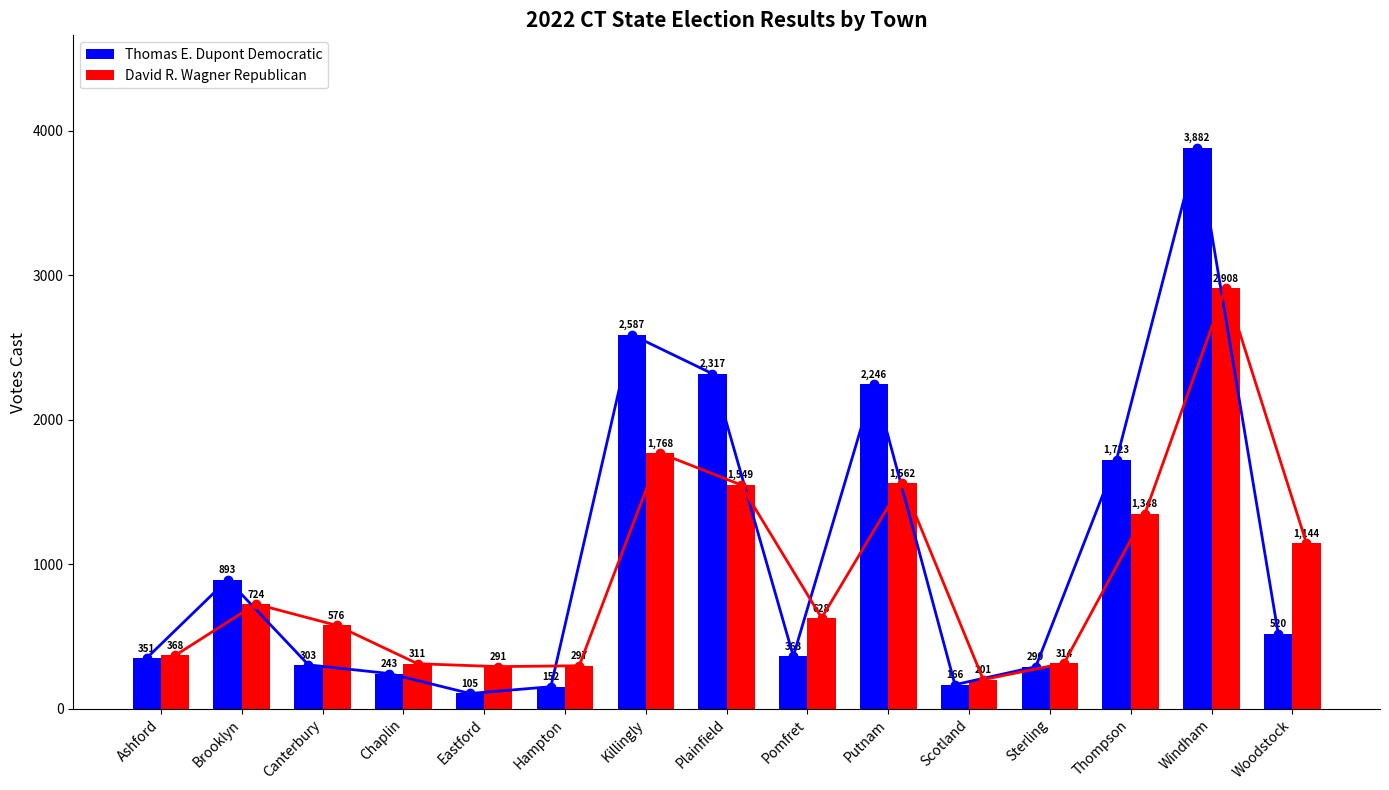

What is the difference between the second highest and minimum values in the Thomas E. Dupont Democratic series?

2482